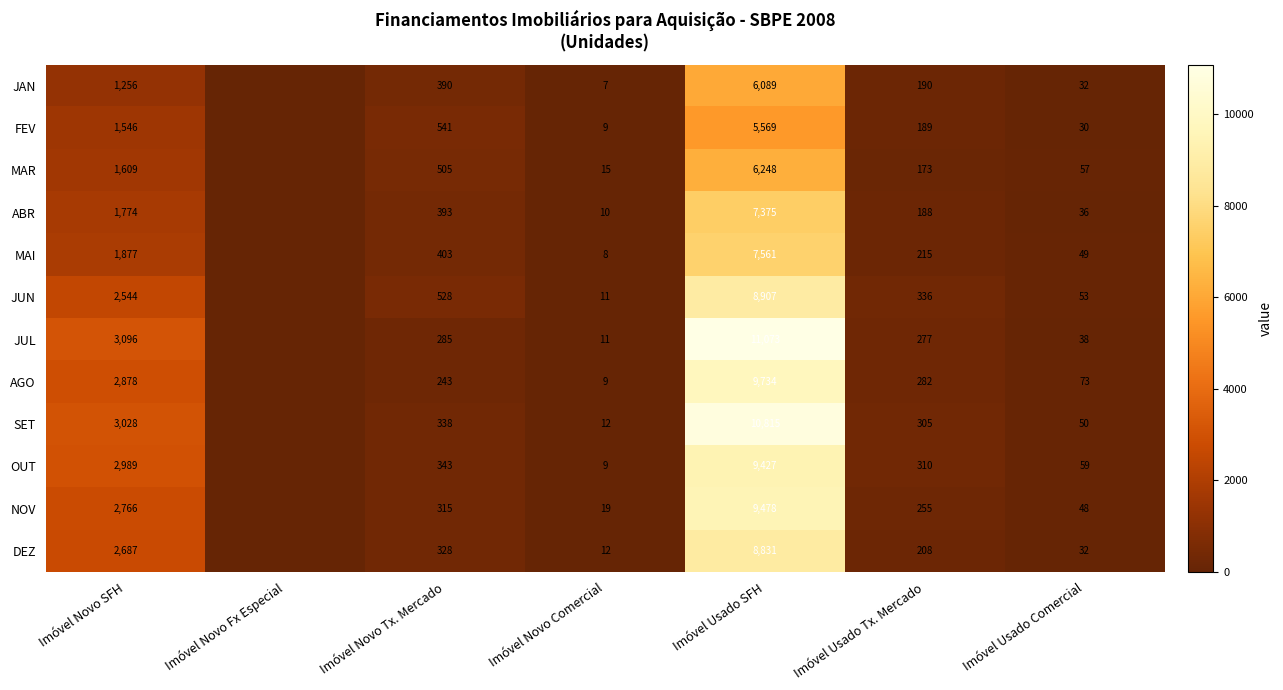

What is the spread (max minus min) of values at Imóvel Usado Comercial?

43